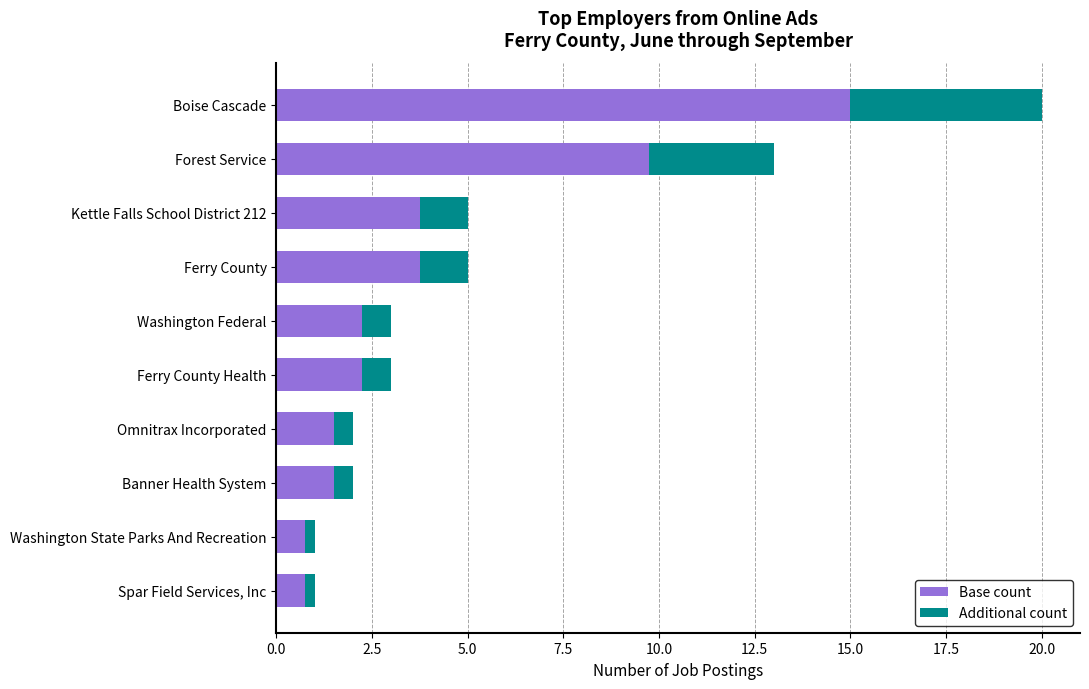

The Base count series shows 16.8 at Forest Service. True or false?

False